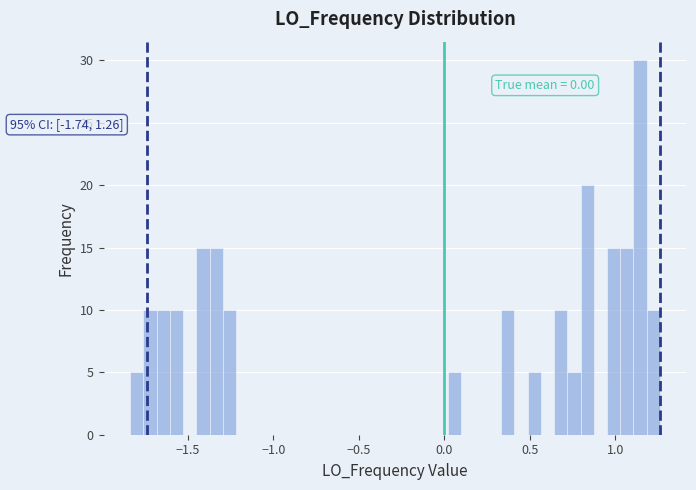

Read against the x-axis, roughly where is the centre of the tallest bar?

1.15